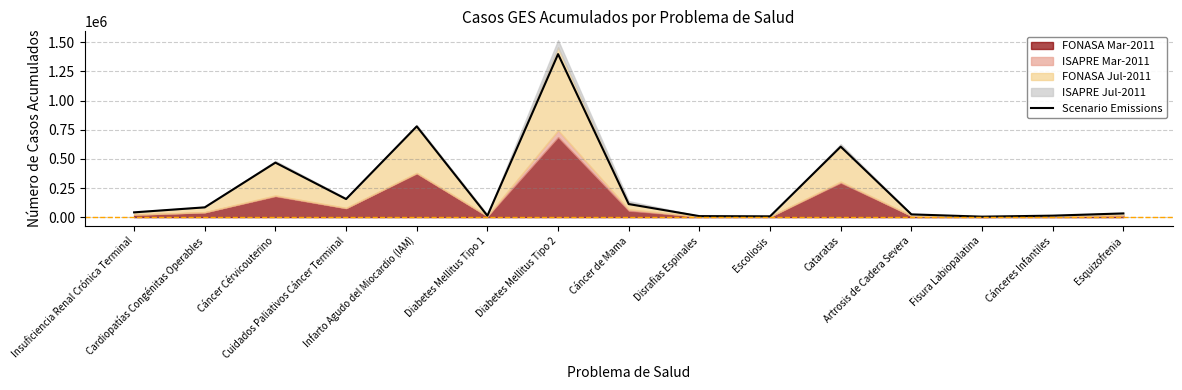

Where does the data first go above 41174?

Cardiopatías Congénitas Operables